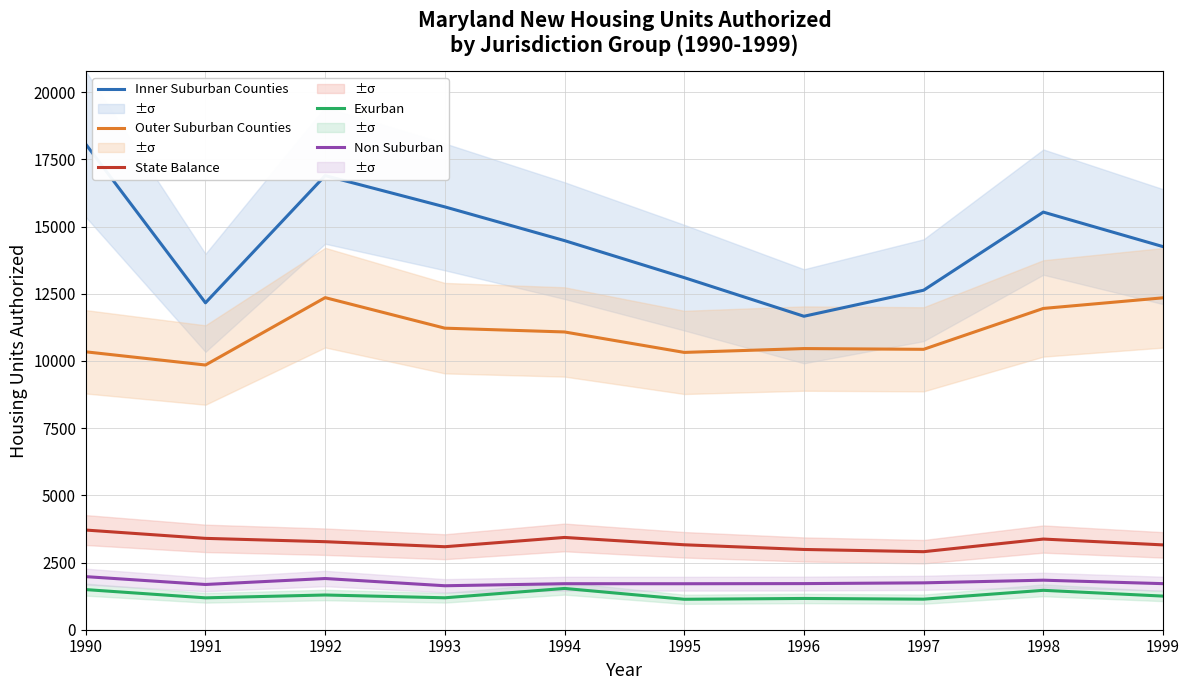

What is the maximum value for Non Suburban?

1975